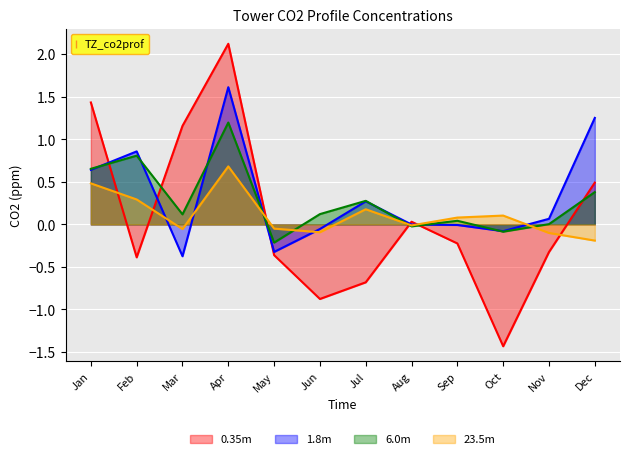

How many distinct data groups are displayed?

4